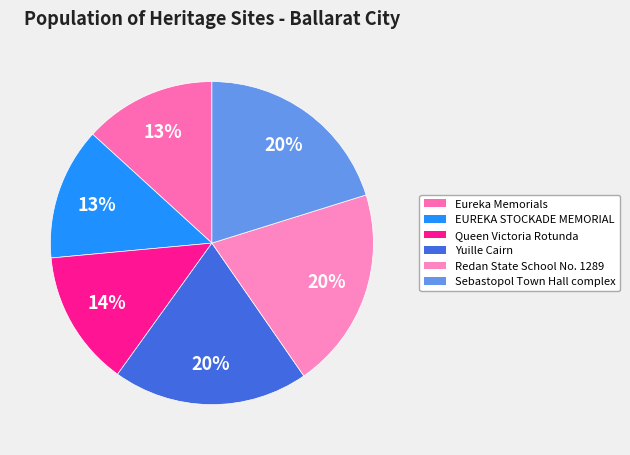

Between Sebastopol Town Hall complex and Eureka Memorials, which is larger?

Sebastopol Town Hall complex